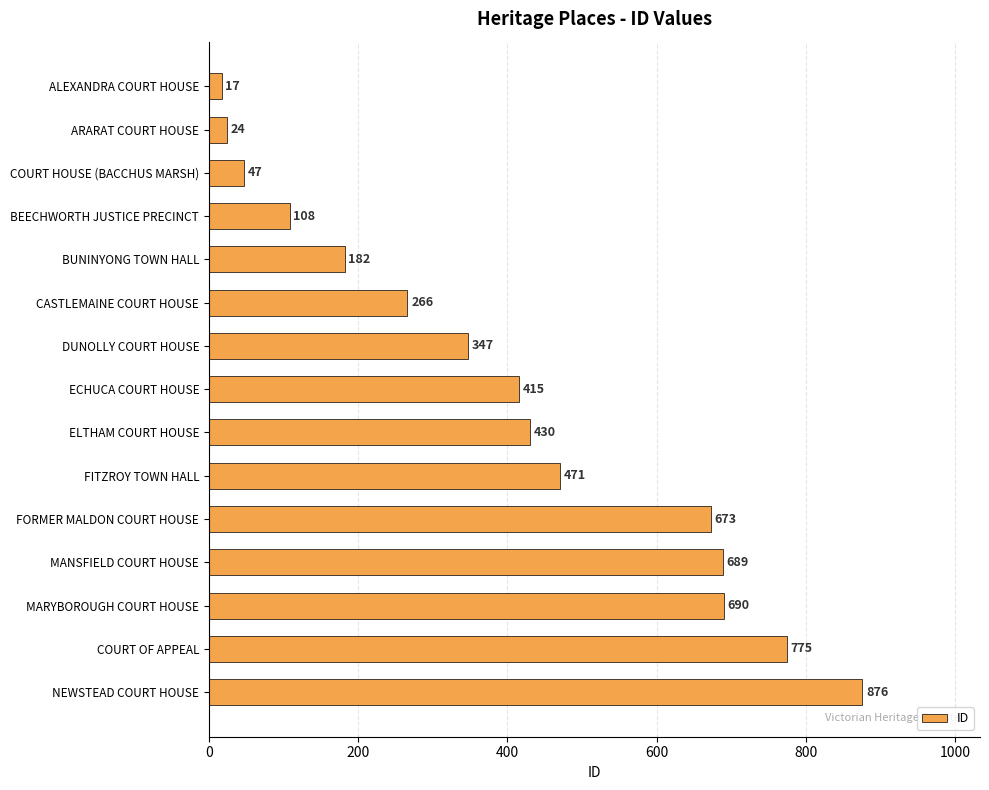

Reading top to bottom, extract all data points from this chart.

ALEXANDRA COURT HOUSE=17	ARARAT COURT HOUSE=24	COURT HOUSE (BACCHUS MARSH)=47	BEECHWORTH JUSTICE PRECINCT=108	BUNINYONG TOWN HALL=182	CASTLEMAINE COURT HOUSE=266	DUNOLLY COURT HOUSE=347	ECHUCA COURT HOUSE=415	ELTHAM COURT HOUSE=430	FITZROY TOWN HALL=471	FORMER MALDON COURT HOUSE=673	MANSFIELD COURT HOUSE=689	MARYBOROUGH COURT HOUSE=690	COURT OF APPEAL=775	NEWSTEAD COURT HOUSE=876